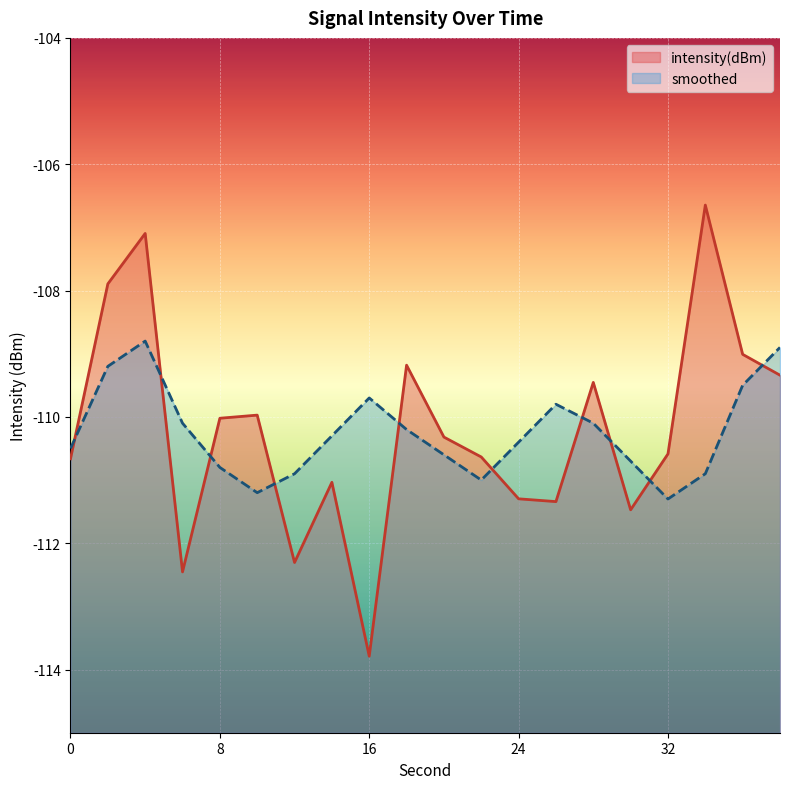

Between 36 and 24, which is larger?

36